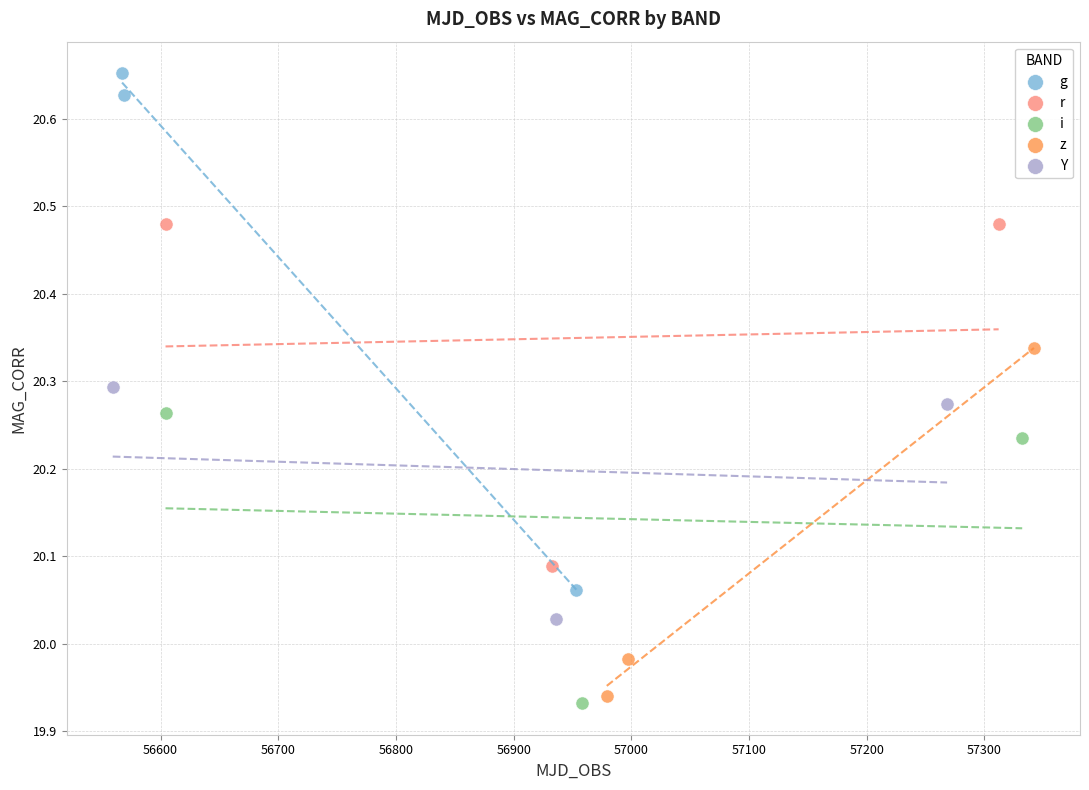

Which series reaches the maximum Y coordinate?

g